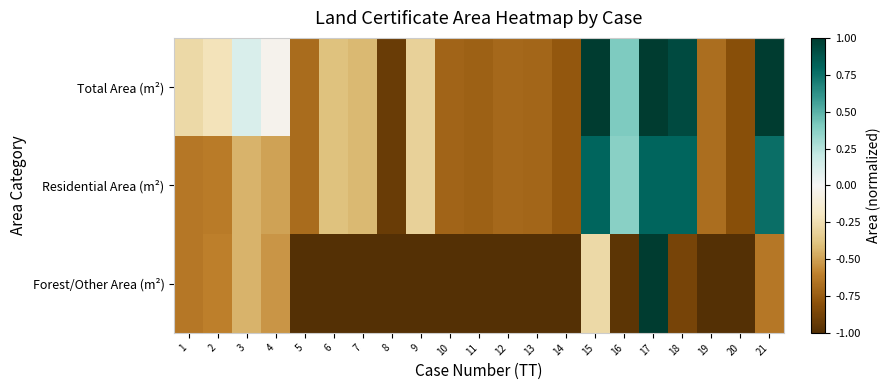

At how many categories does at least one series exceed 0?

6